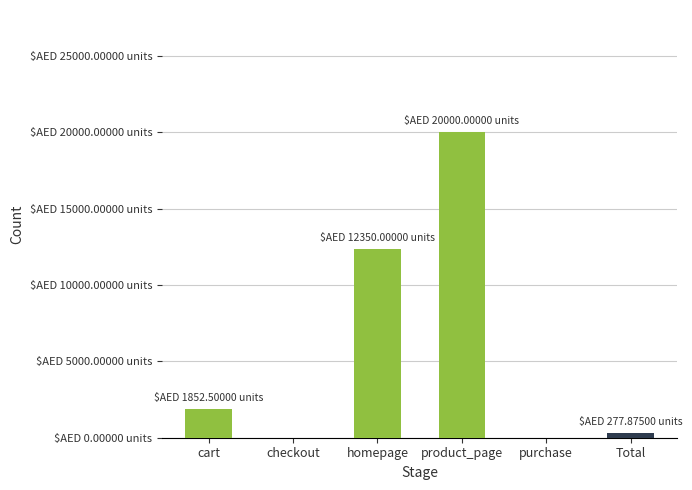

What is the difference between the maximum and minimum values?

20000.0